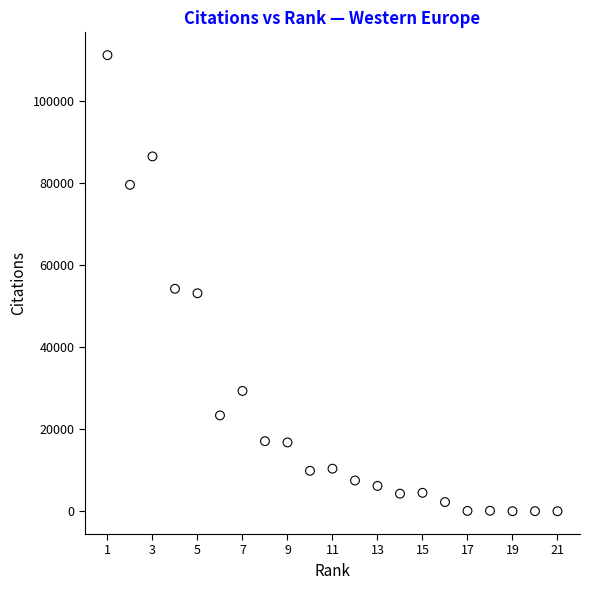

What is the range of X values (max minus min)?

20